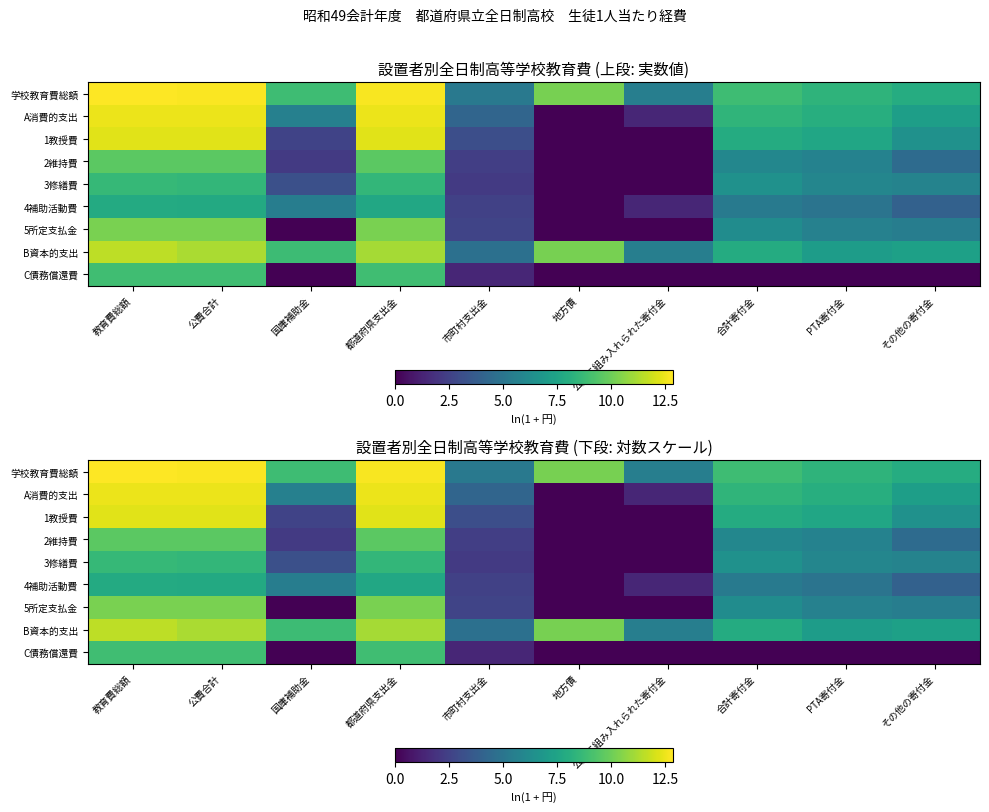

At how many categories does at least one series exceed 11?

3